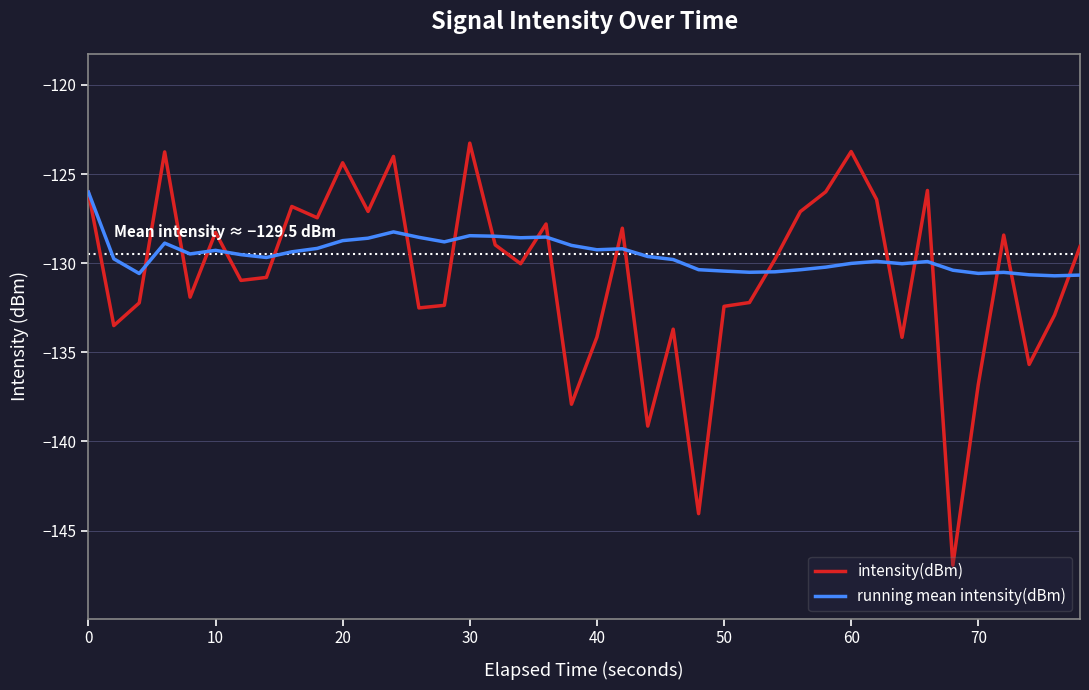

Which series has the largest range (max minus min)?

intensity(dBm)